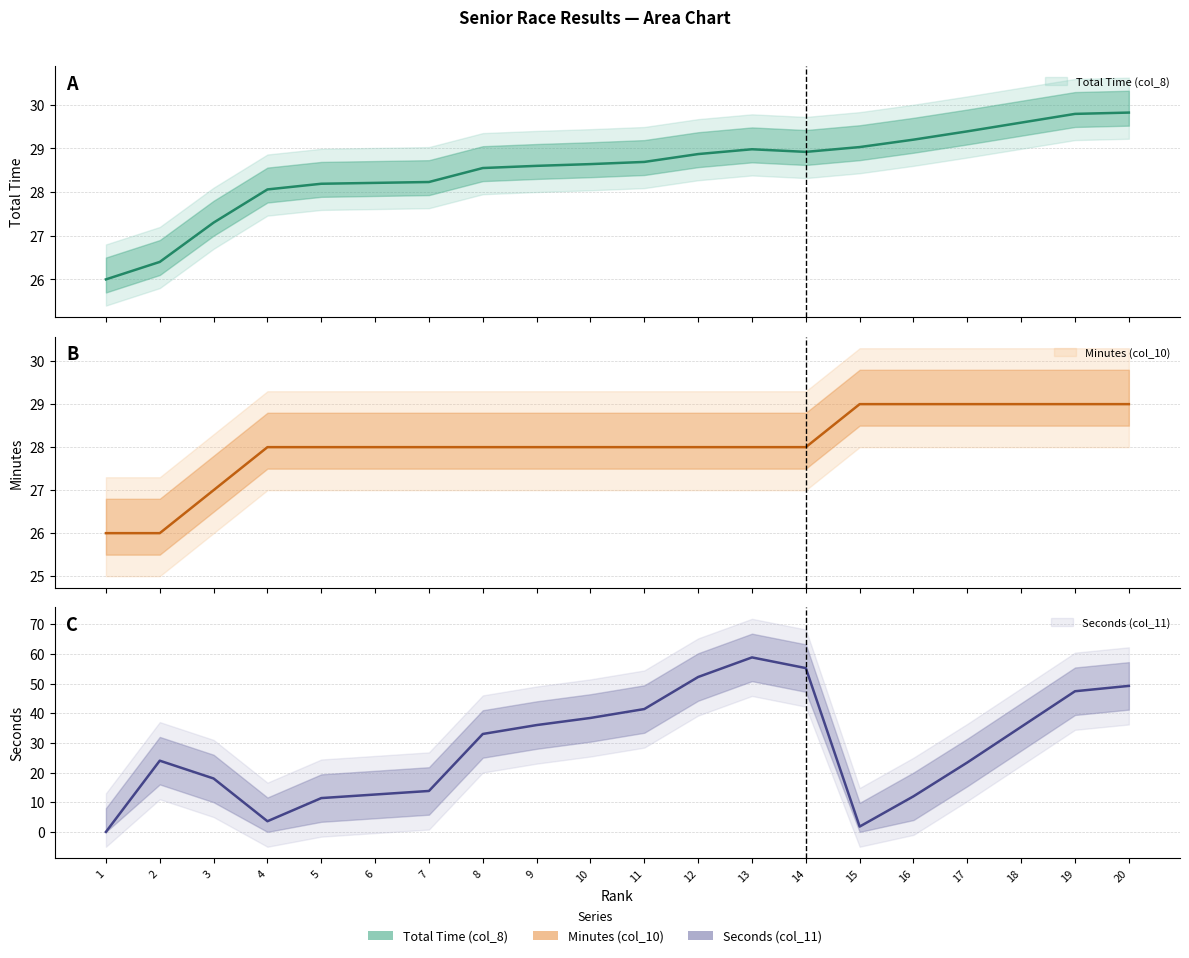

List the series in order of their overall mean, highest first.

Total Time (col_8), Seconds (col_11), Minutes (col_10)